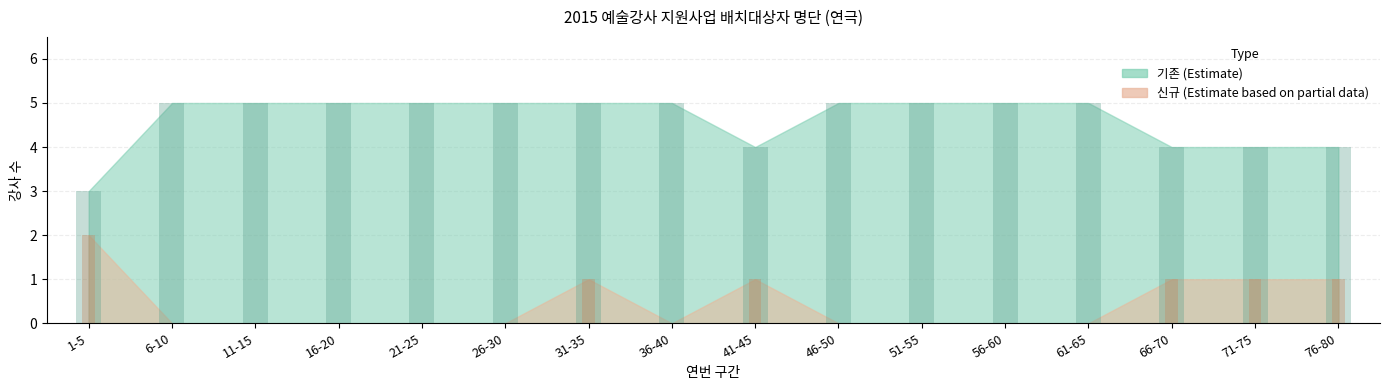

Rank the series at 76-80 from highest to lowest value.

기존 bar, 신규 bar